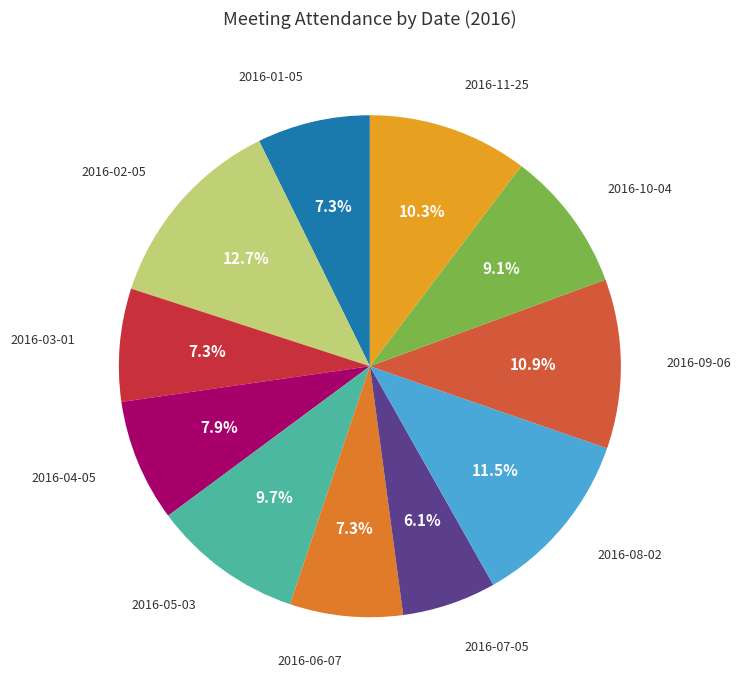

To the nearest percent, what percentage of the pie is 2016-06-07?

7%